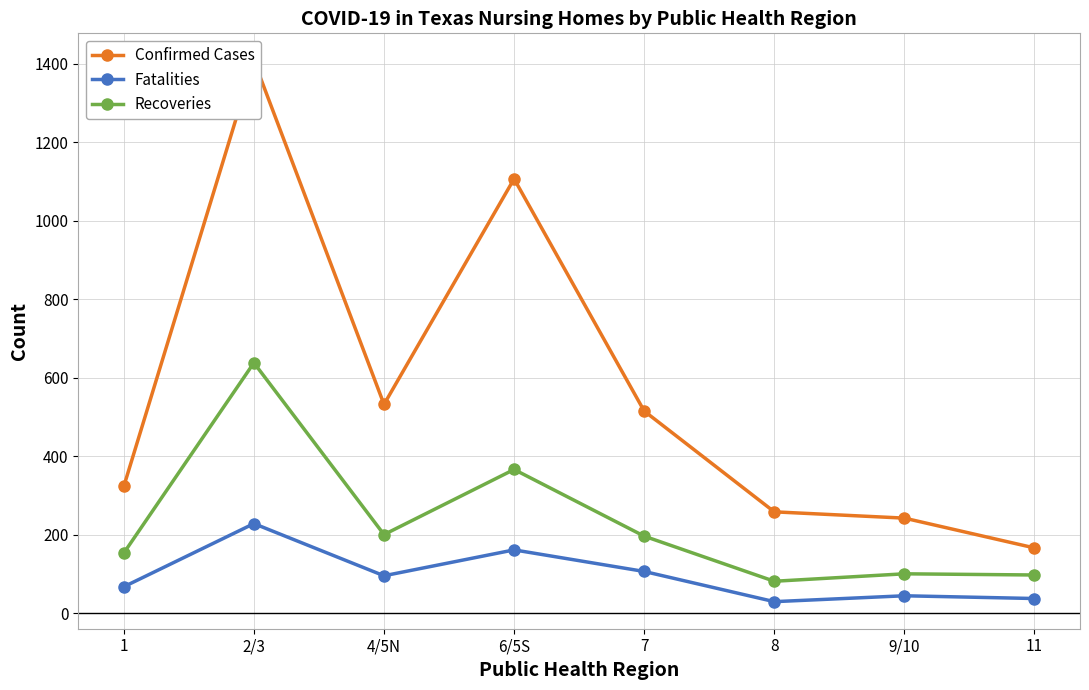

At which category does Fatalities reach its first local peak?

2/3